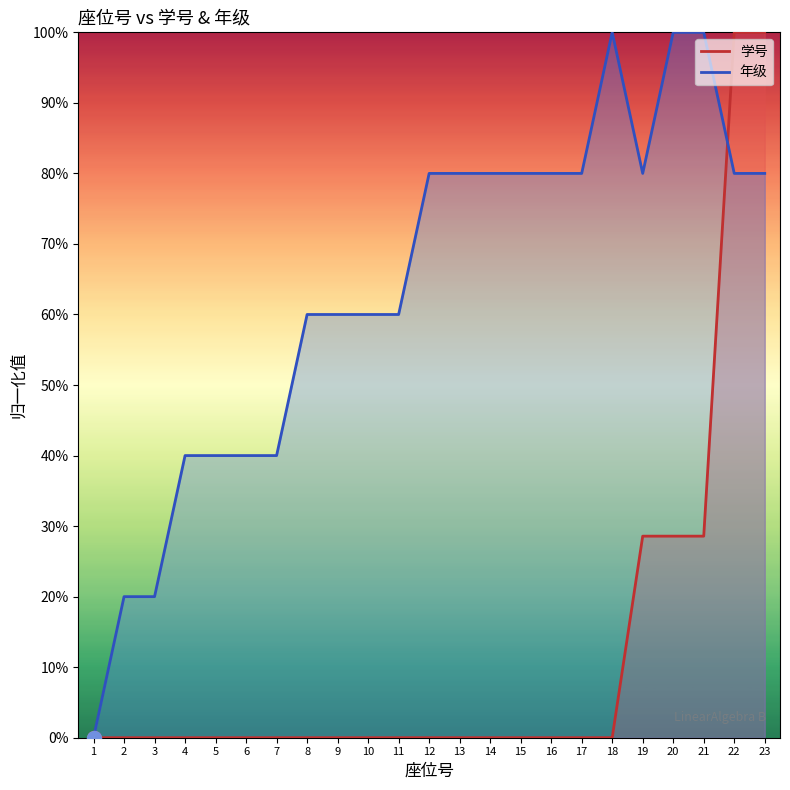

Which series reaches the maximum Y coordinate?

学号